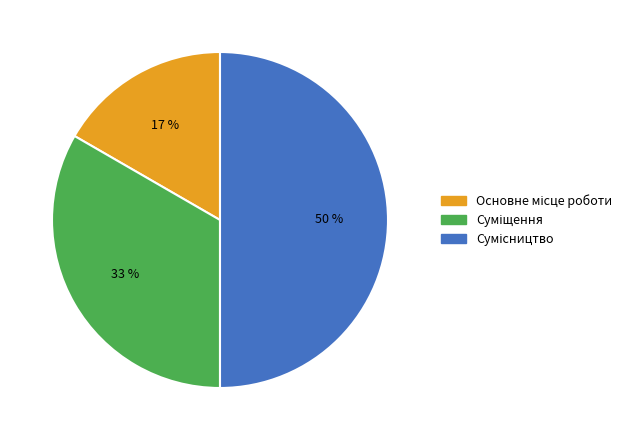

To the nearest percent, what is the average slice percentage?

33%